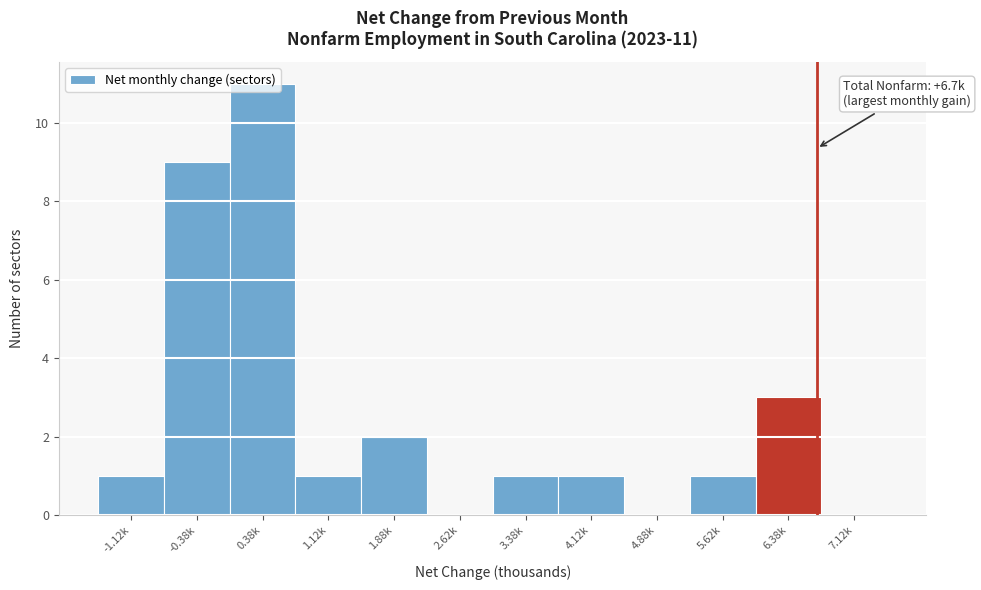

What is the ratio of the value at 5.62k to the value at 1.12k?

1.0